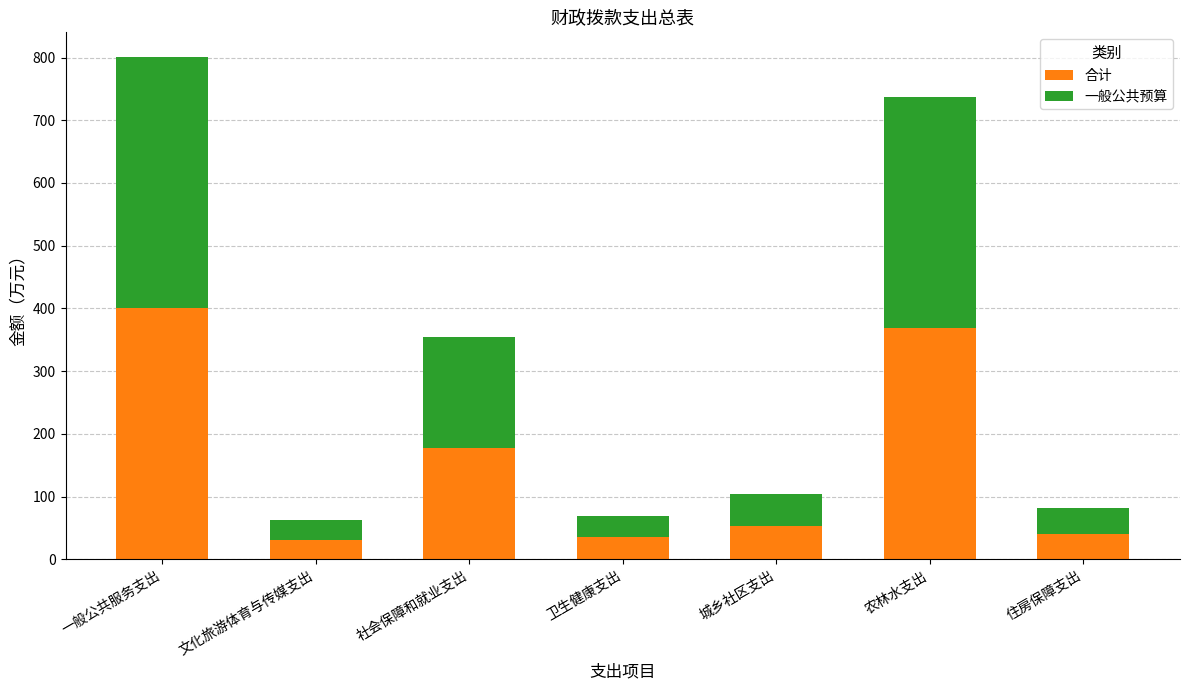

At which category is the sum across all series the highest?

一般公共服务支出